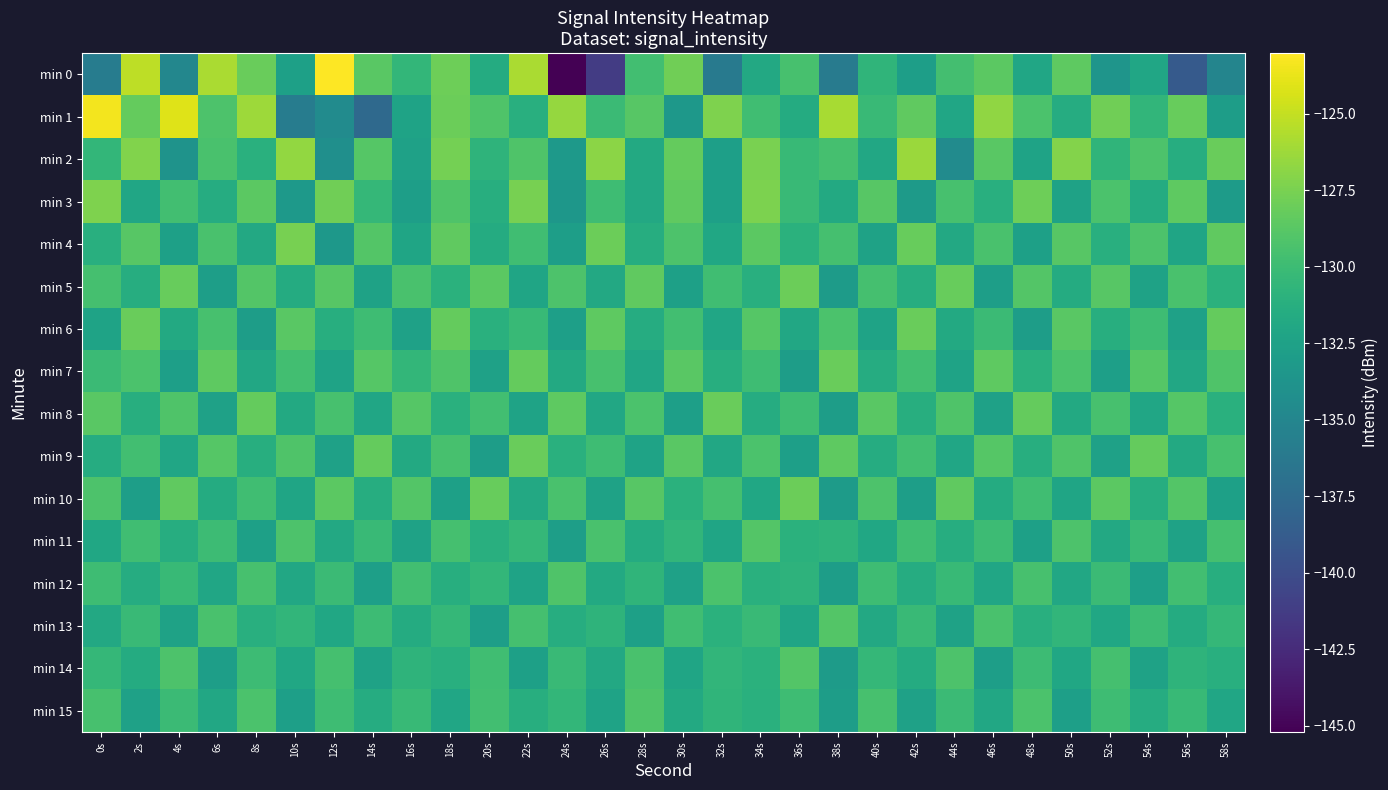

Which series has the largest total across all categories?

min 1